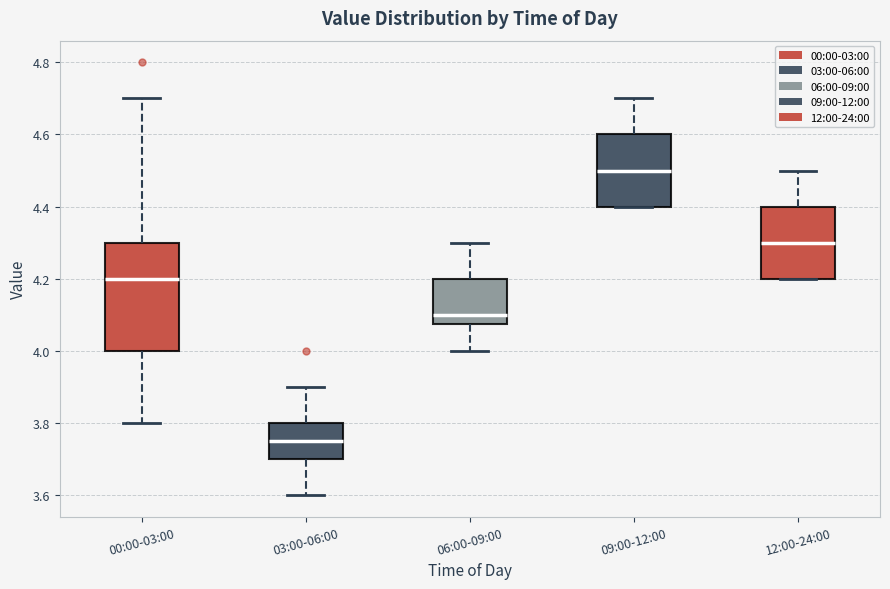

Reading left to right, read every box against the y-axis: the position of its median line, the range the box covers, and the ends of its whiskers. The values are not printed on the chart, so give them approximately, as read against the axis.

00:00-03:00: median 4.20, box 4.00 to 4.30, whiskers 3.80 to 4.70
03:00-06:00: median 3.76, box 3.70 to 3.80, whiskers 3.60 to 3.90
06:00-09:00: median 4.10, box 4.08 to 4.20, whiskers 4.00 to 4.30
09:00-12:00: median 4.50, box 4.40 to 4.60, whiskers 4.40 to 4.70
12:00-24:00: median 4.30, box 4.20 to 4.40, whiskers 4.20 to 4.50